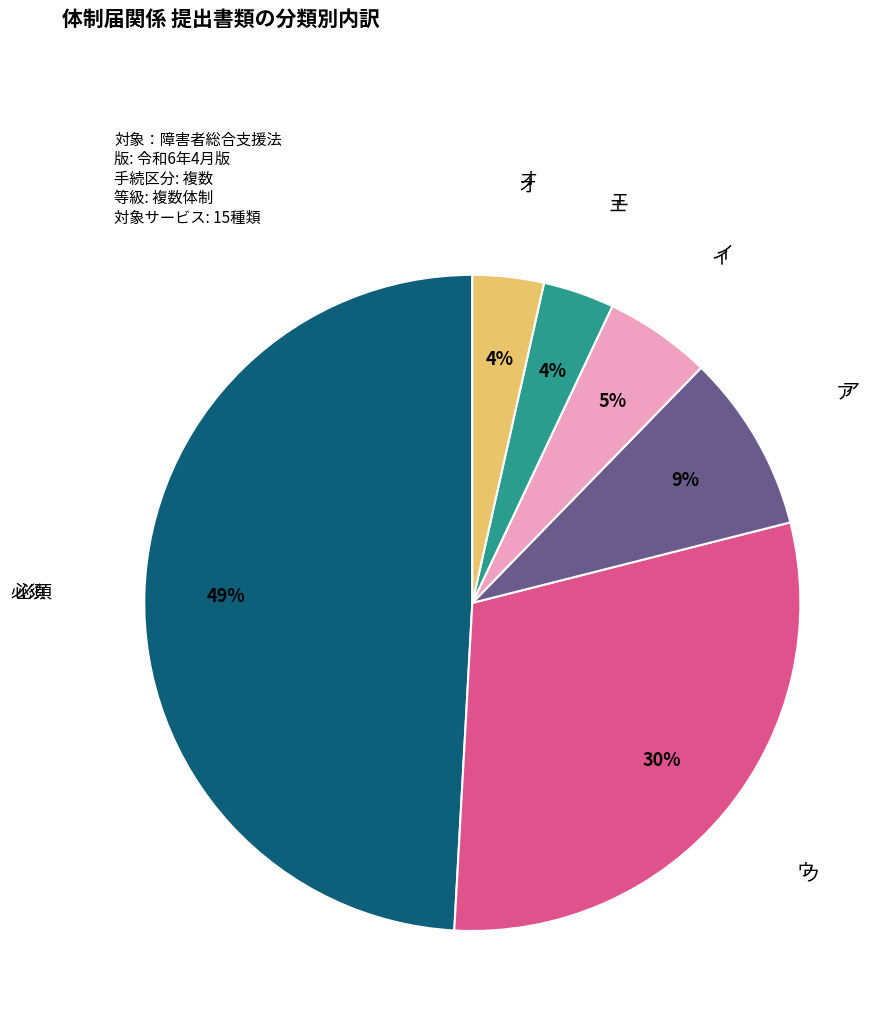

How many slices are in this pie chart?

6